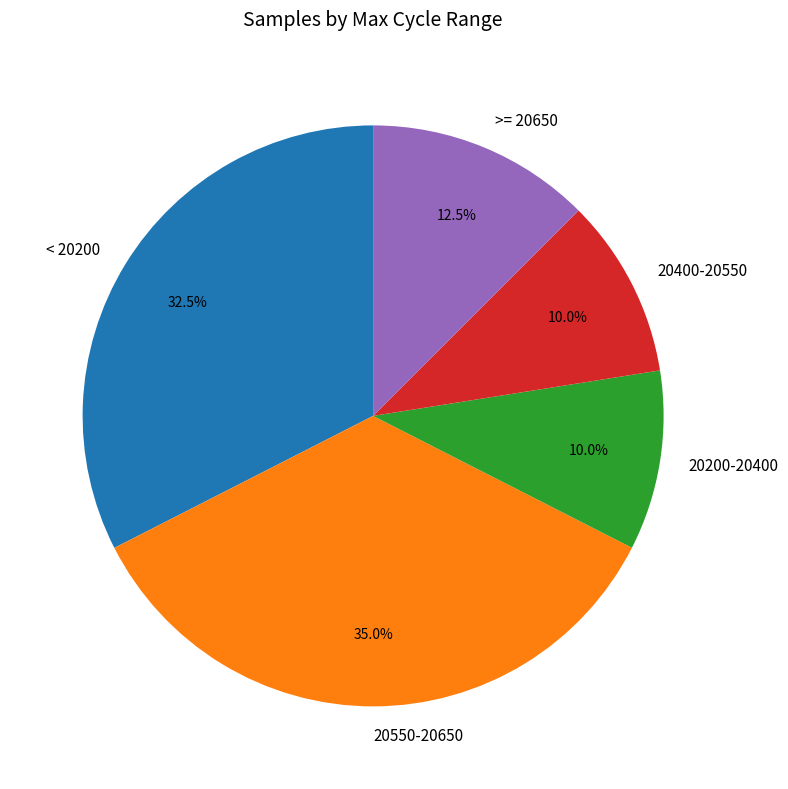

What is the largest slice in the pie chart?

20550-20650